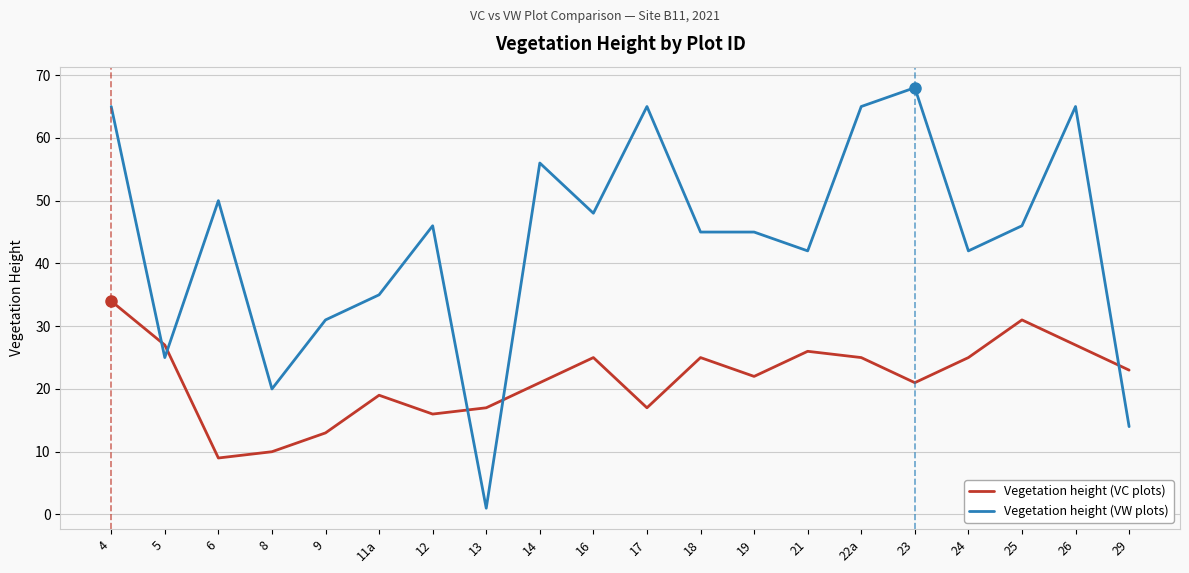

Is the value of Vegetation height (VW plots) at 26 greater than the value of Vegetation height (VC plots) at 13?

Yes